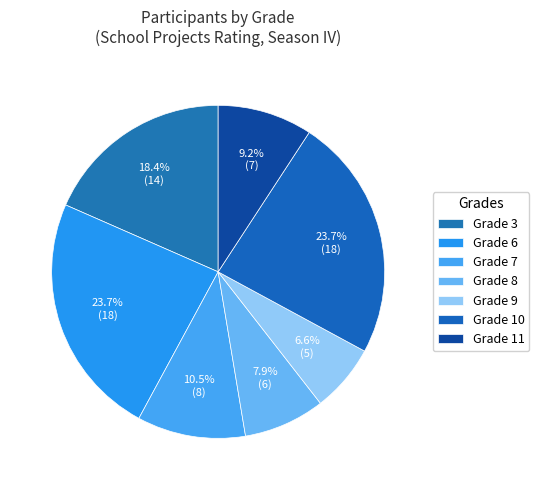

How many segments does this pie chart have?

7